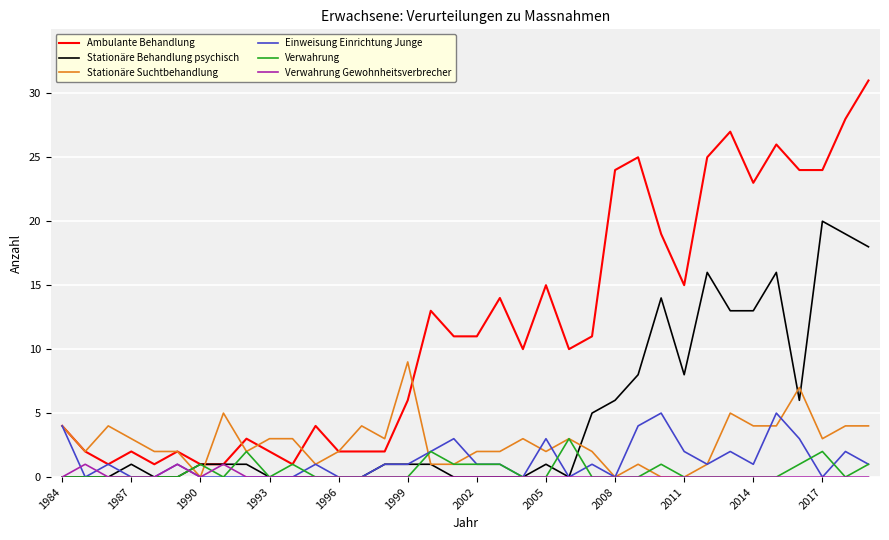

Which series has the widest spread of values?

Ambulante Behandlung